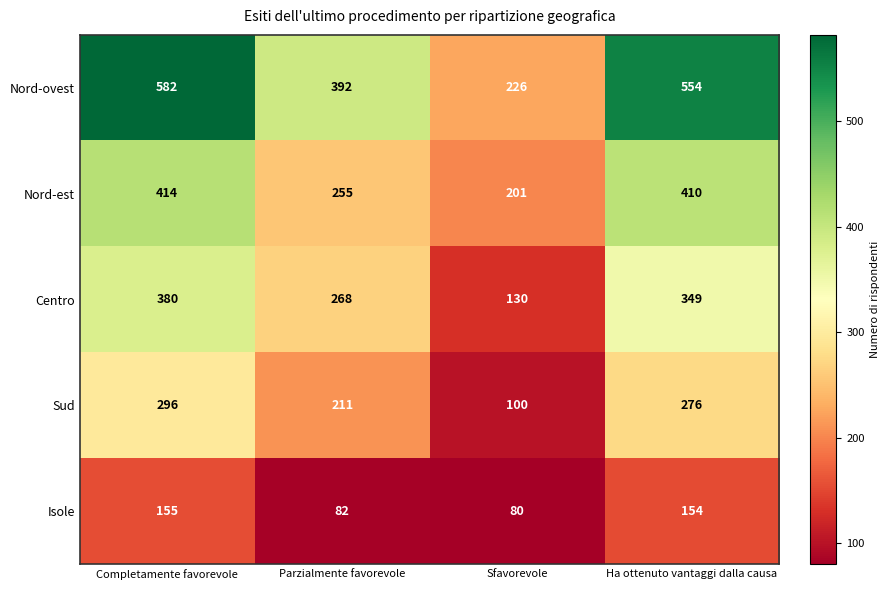

At which category is the sum across all series the highest?

Completamente favorevole